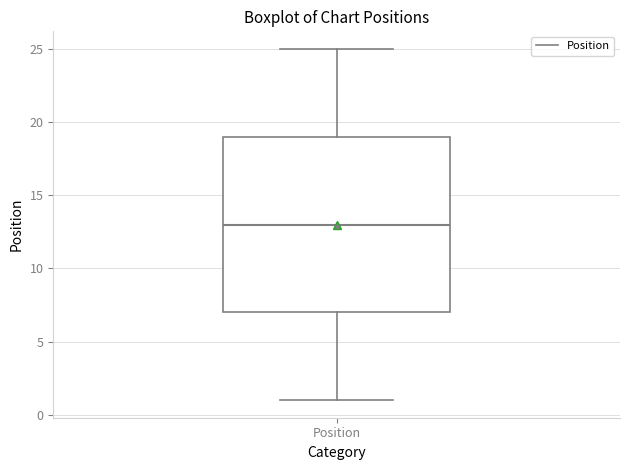

Where does the upper whisker of the box for Position end on the y-axis? The values are not printed on the chart, so give them approximately, as read against the axis.

25